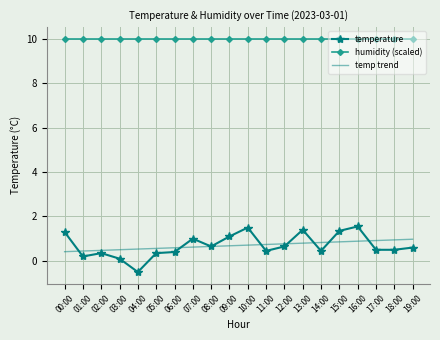

Rank the series by their maximum value, from highest to lowest.

humidity (scaled), temperature, temp trend